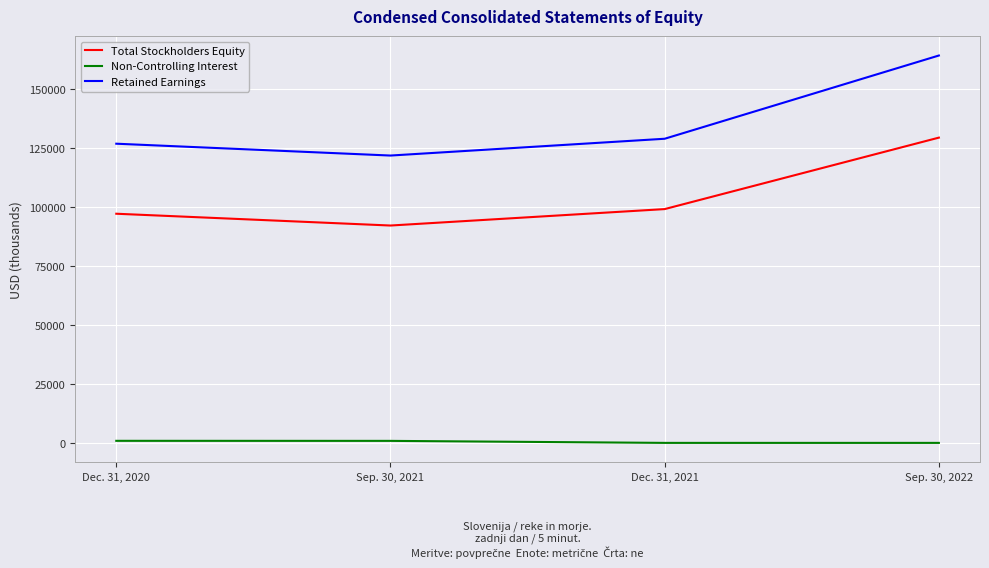

True or false: Retained Earnings and Total Stockholders Equity intersect in this chart.

False